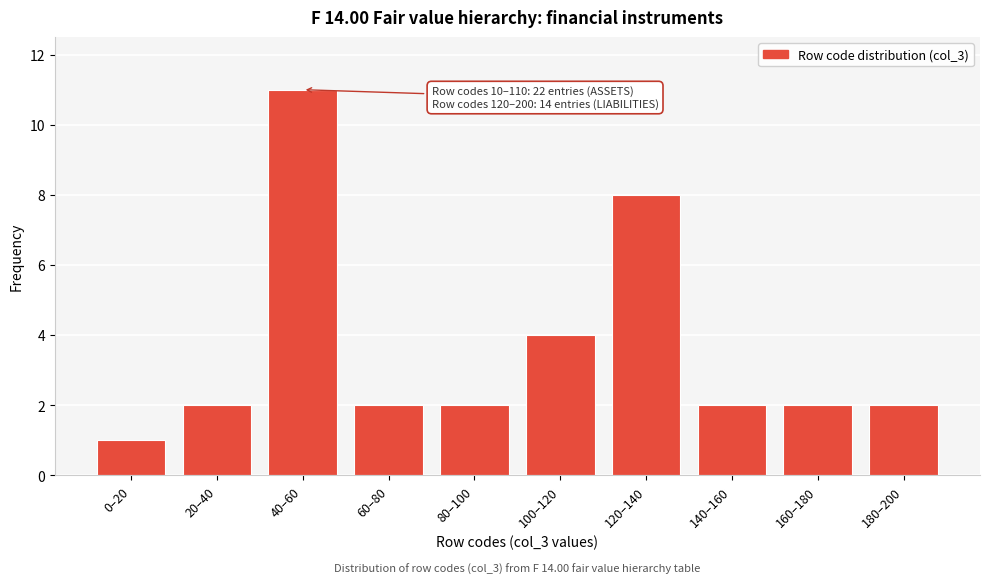

Reading left to right, extract all data points from this chart.

1	2	11	2	2	4	8	2	2	2